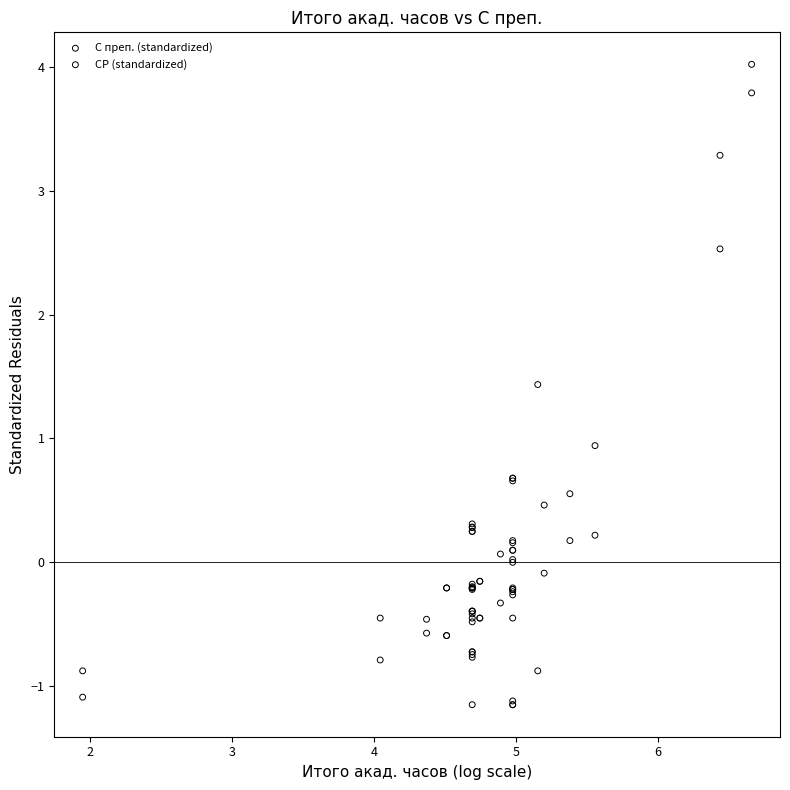

In the СР (standardized) series, what Y value is closest to 1?

0.9